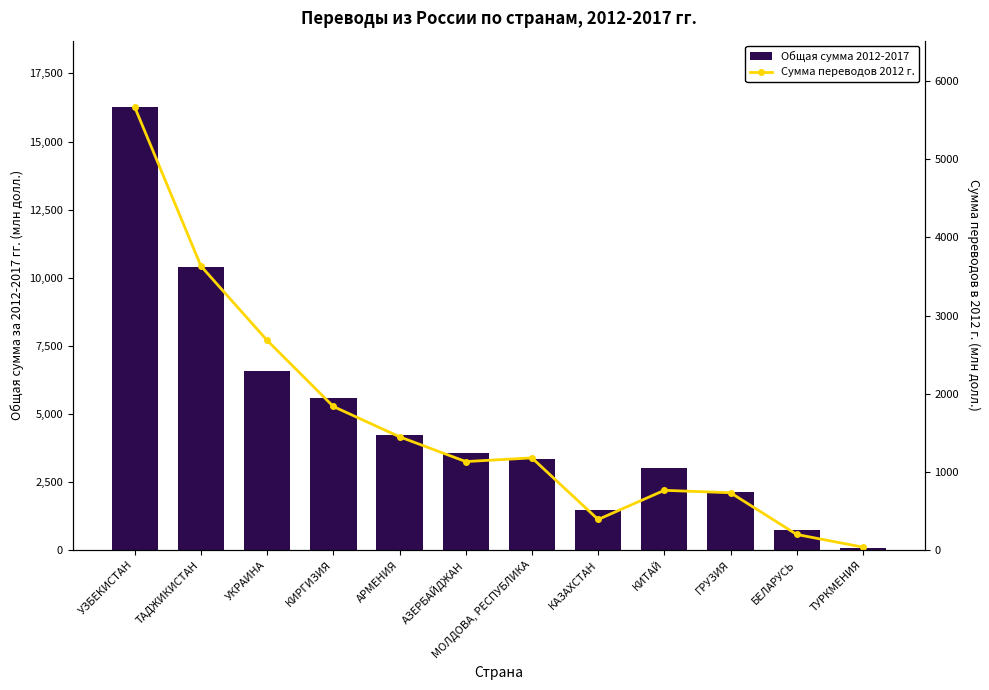

Which category has the lowest value in the Сумма переводов 2012 г. series?

ТУРКМЕНИЯ